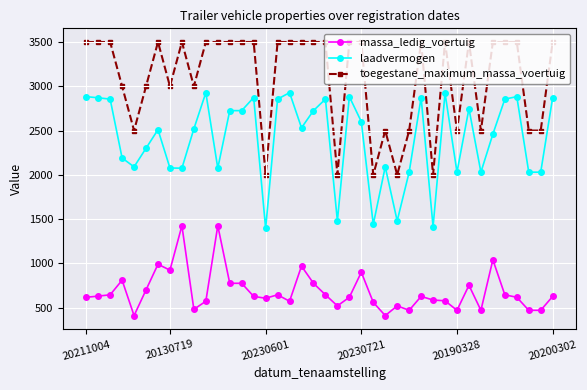

What are all the series names shown in the legend?

massa_ledig_voertuig, laadvermogen, toegestane_maximum_massa_voertuig